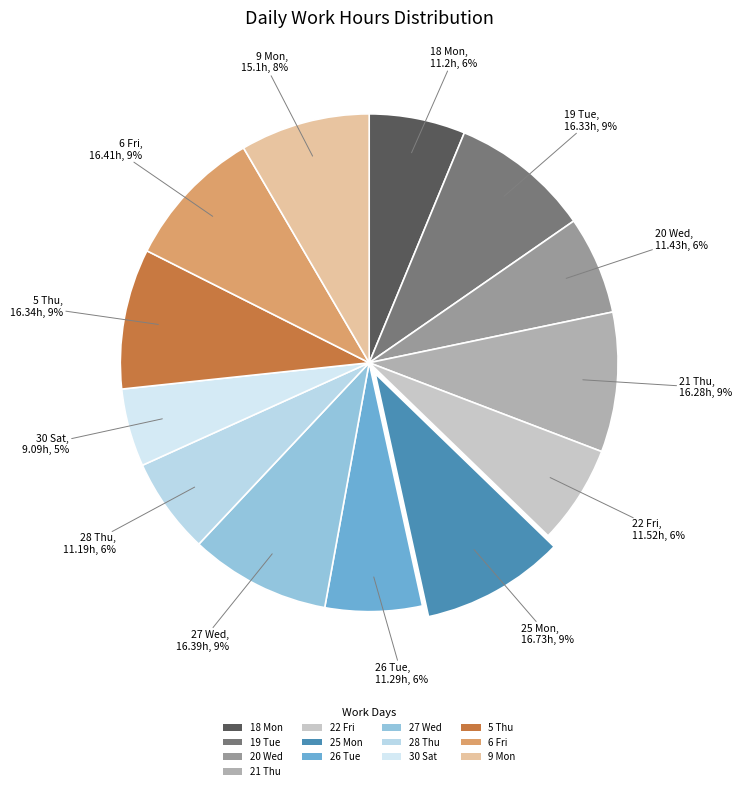

What percentage is the 26 Tue slice, to the nearest percent?

6%